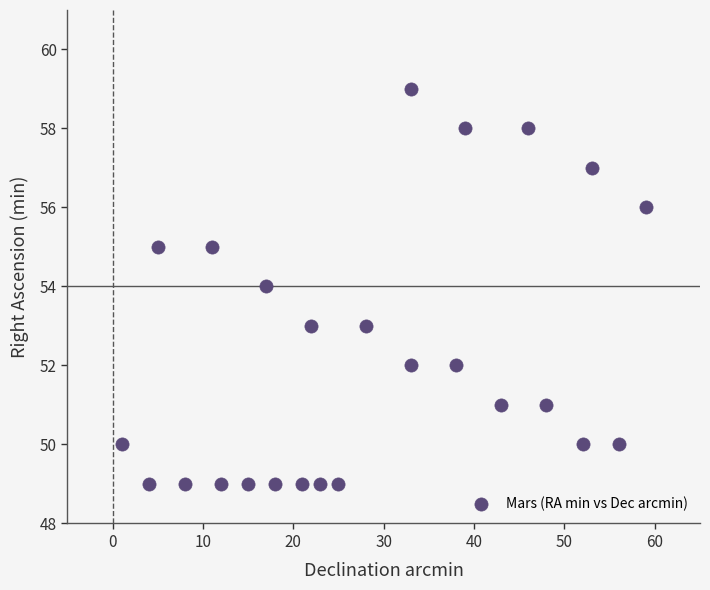

What is the range of Y values (max minus min)?

10